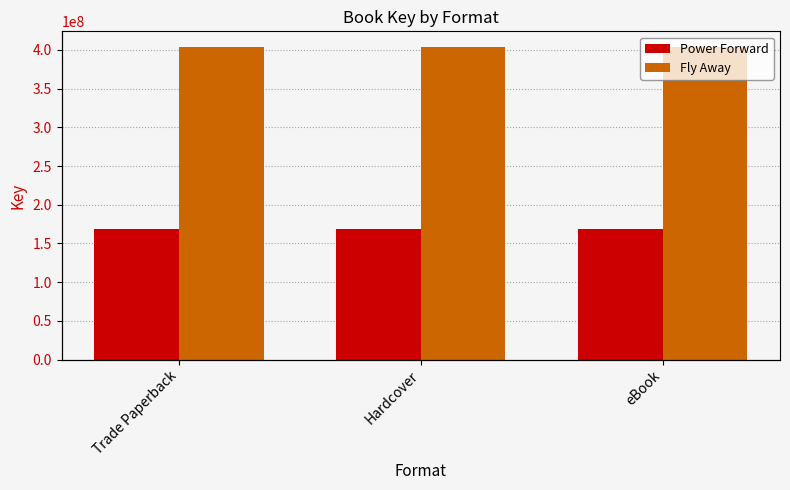

At which category is the sum across all series the highest?

Trade Paperback